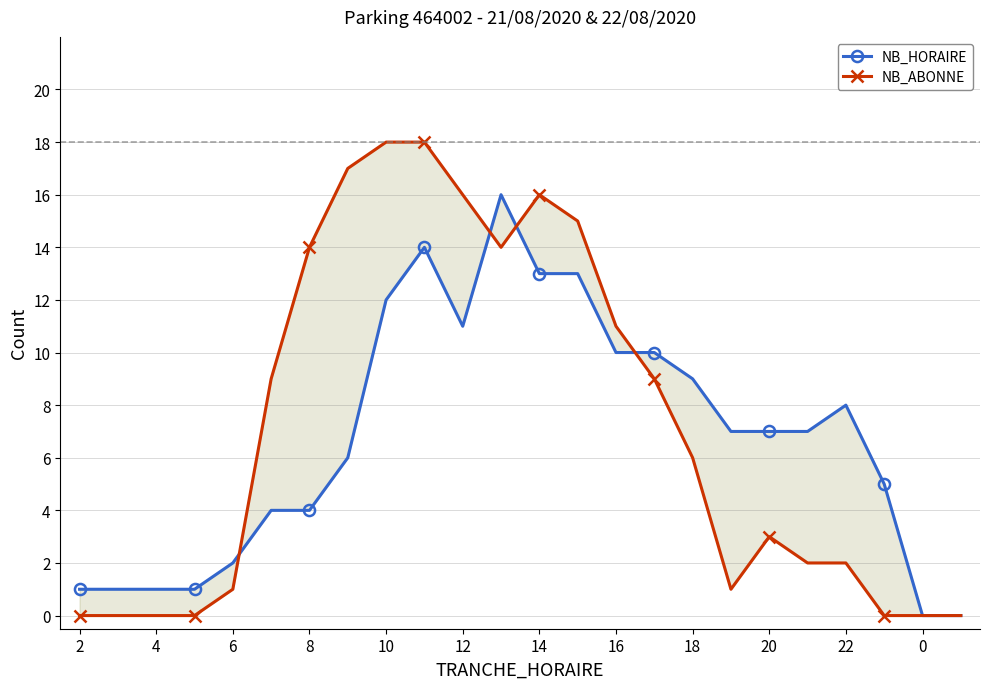

True or false: NB_ABONNE and NB_HORAIRE intersect in this chart.

True